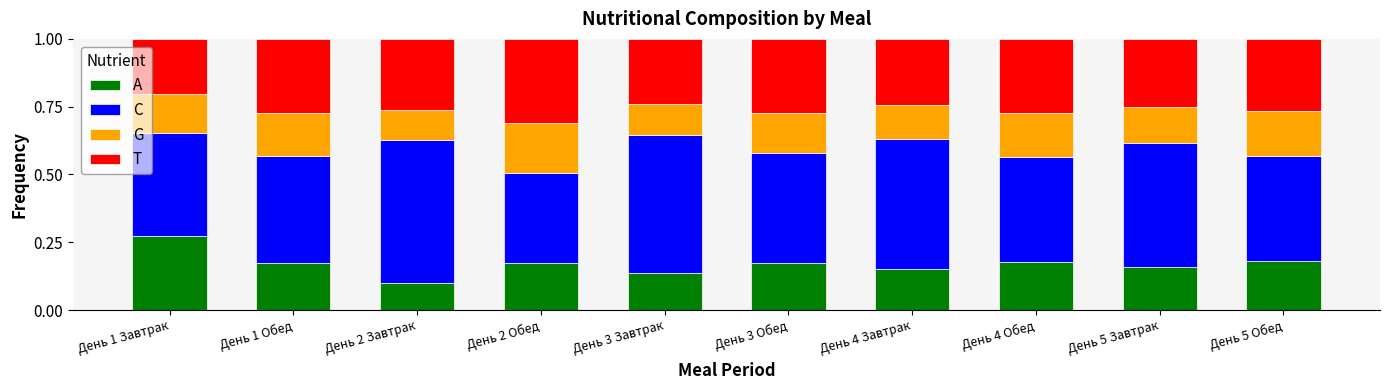

What is the sum of all A values?

1.7